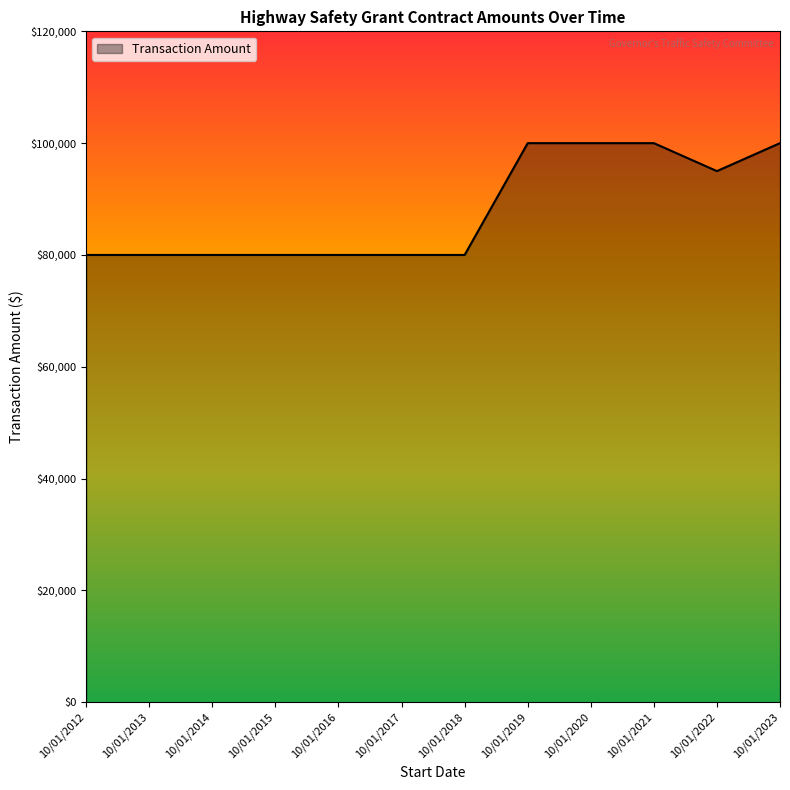

What is the sum of the values at 10/01/2017 and 10/01/2012?

160000